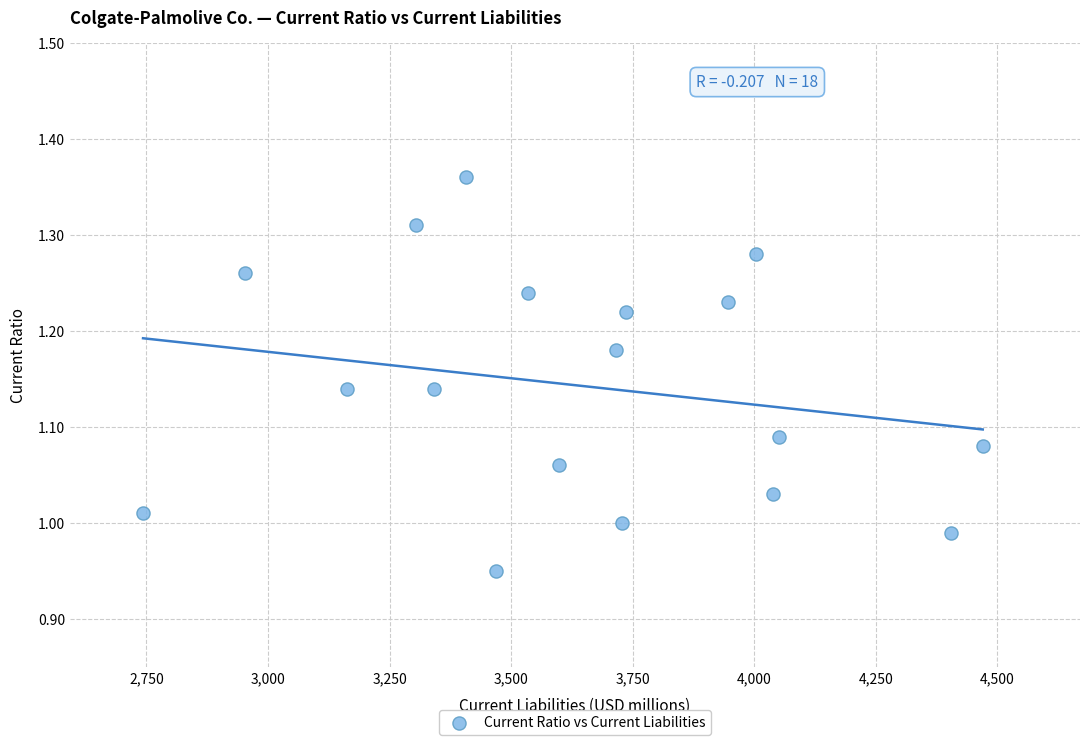

What is the range of X values (max minus min)?

1727.0